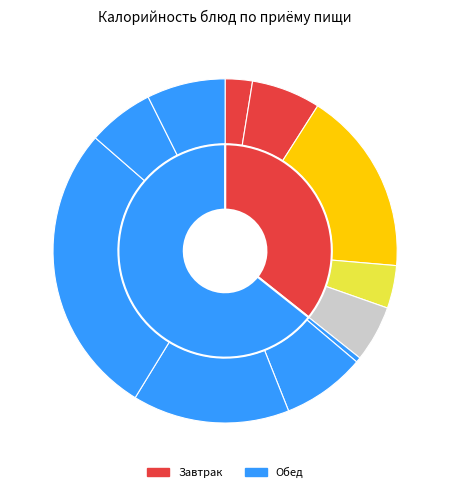

How many slices are in this pie chart?

11